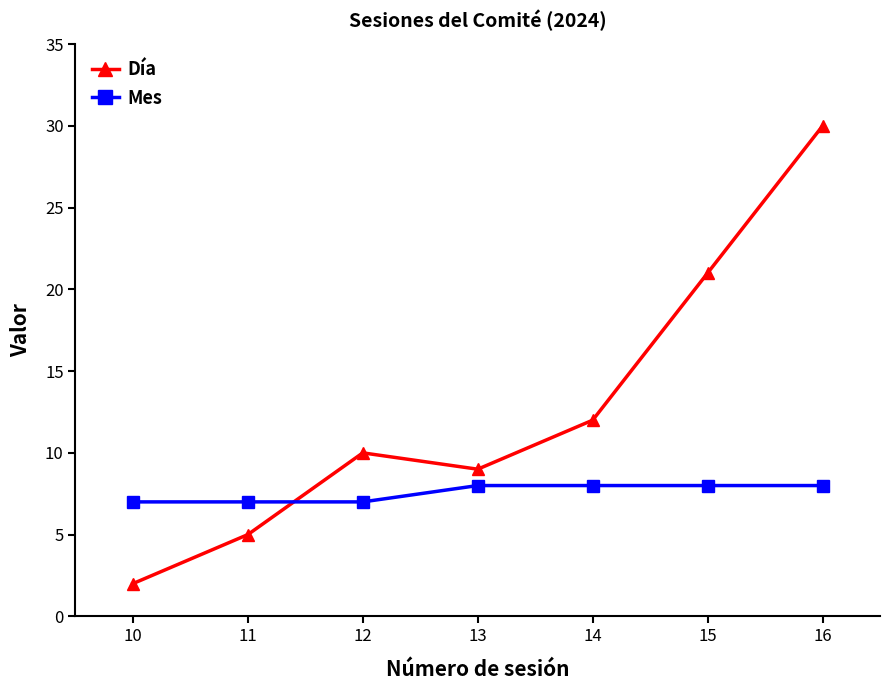

What is the approximate value of Día at 14?

12